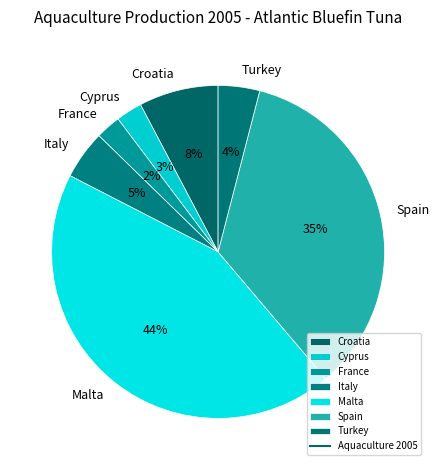

To the nearest percent, what is the combined percentage of Spain and Turkey?

39%